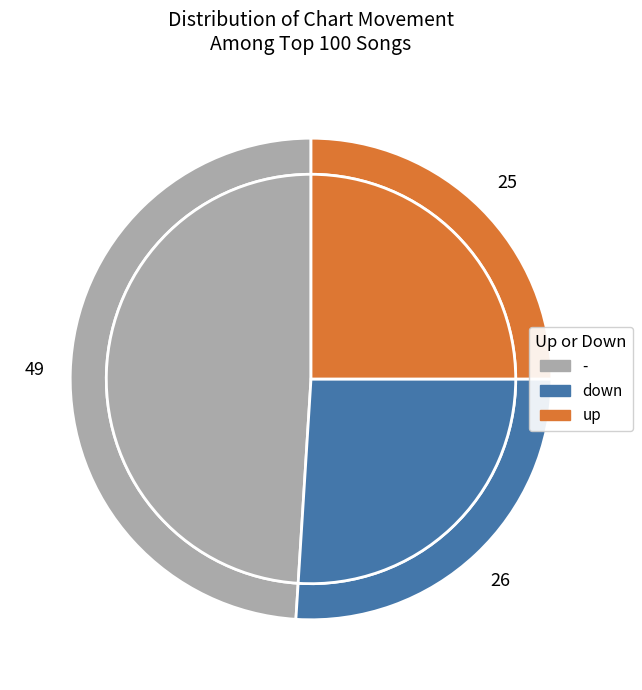

What is the change in value from - to up?

-24